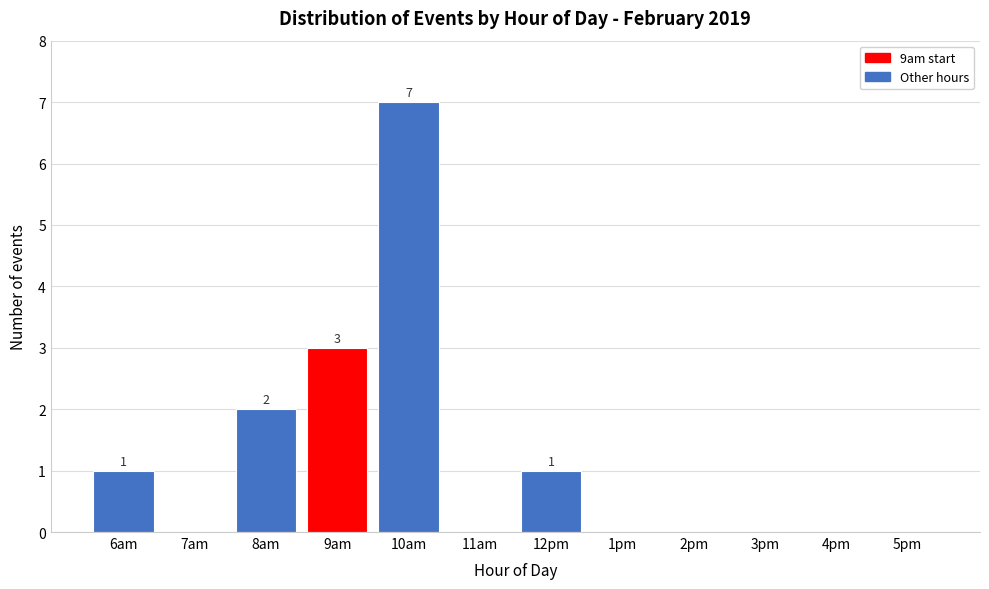

Reading left to right, what are all the values shown in this chart?

6am=1	7am=0	8am=2	9am=3	10am=7	11am=0	12pm=1	1pm=0	2pm=0	3pm=0	4pm=0	5pm=0